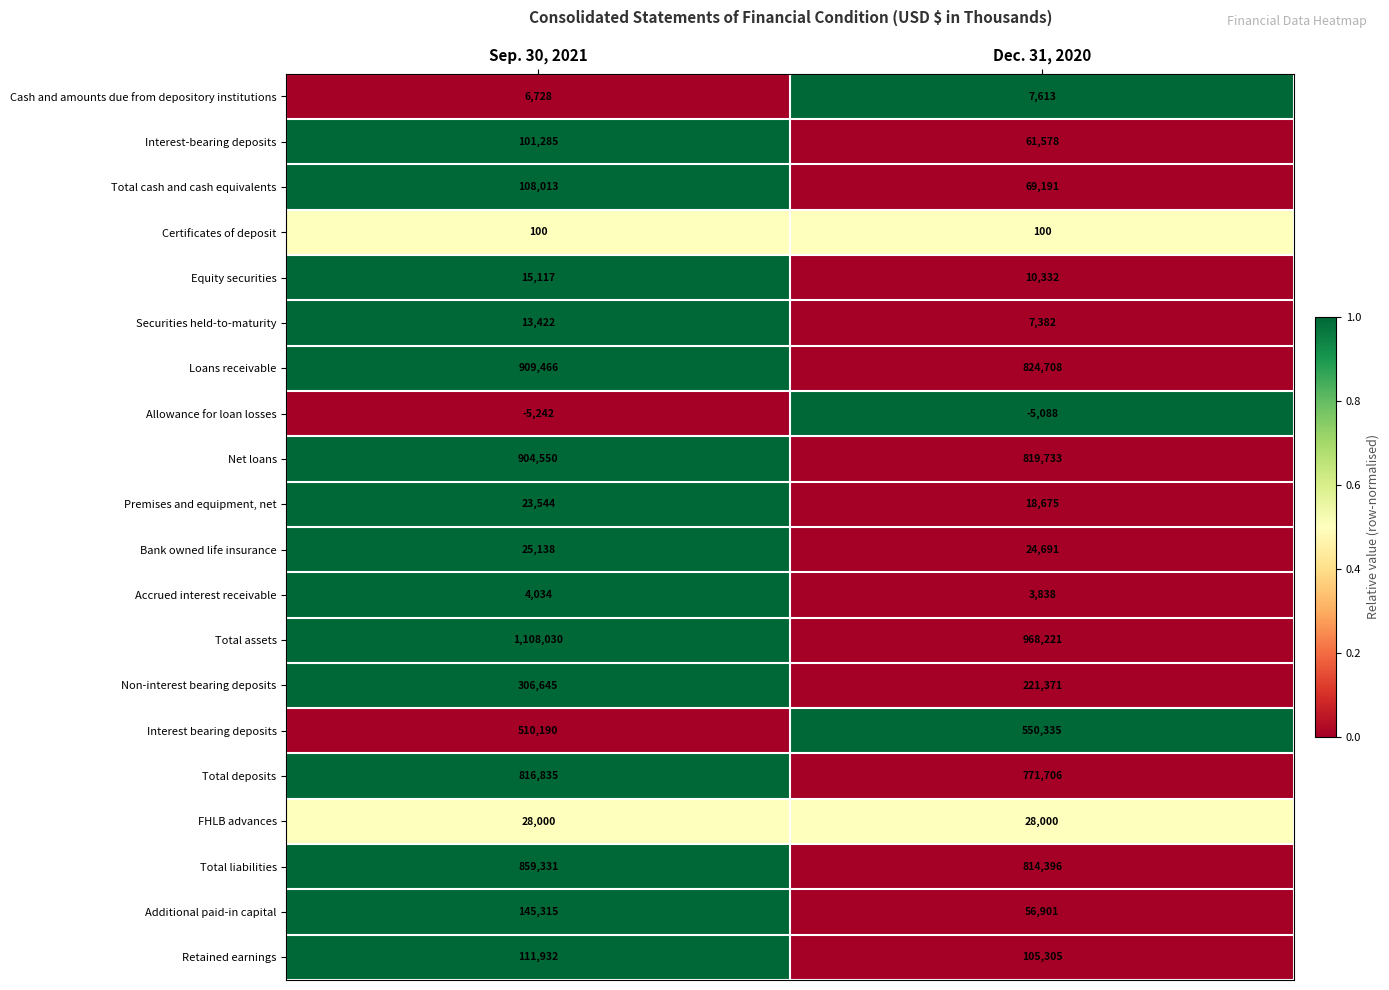

How many categories are shown in the chart?

2